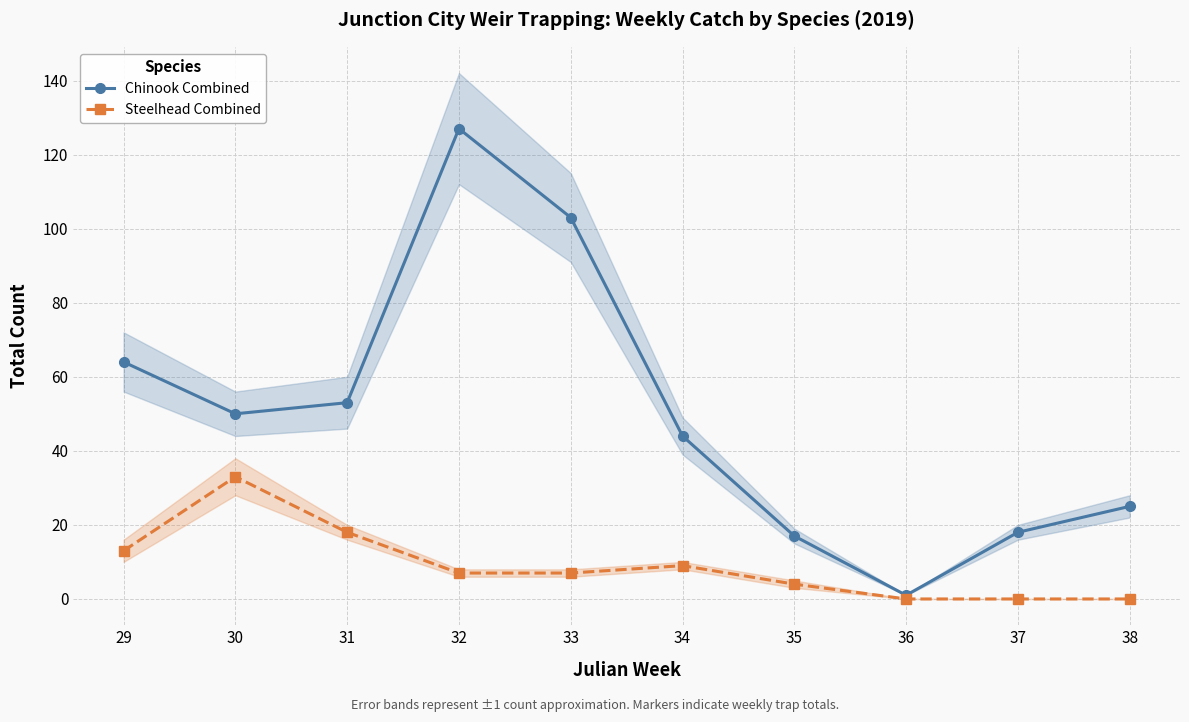

Where is the first local maximum for Chinook Combined?

32